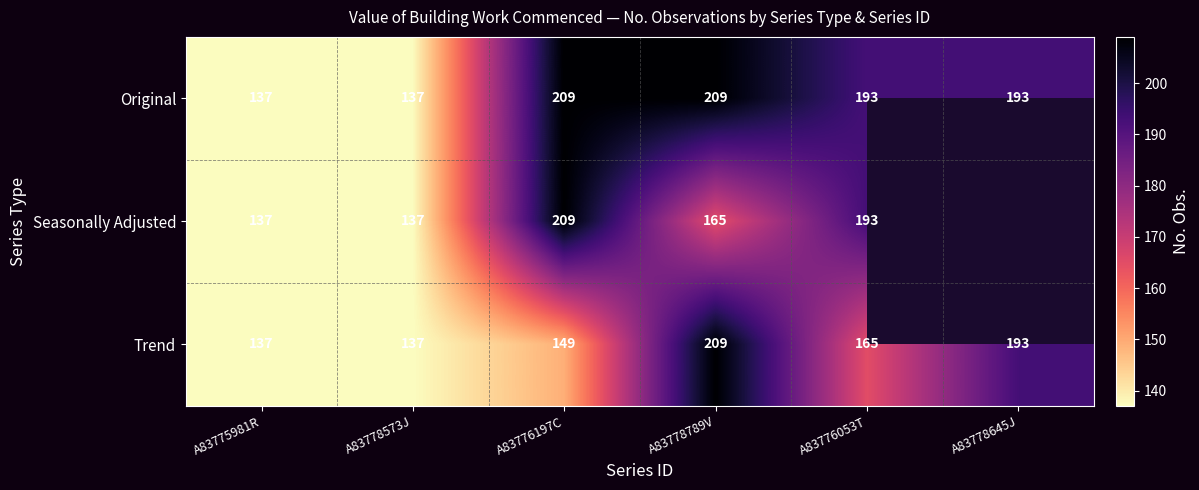

The value of Seasonally Adjusted at A83778789V is 165. True or false?

True